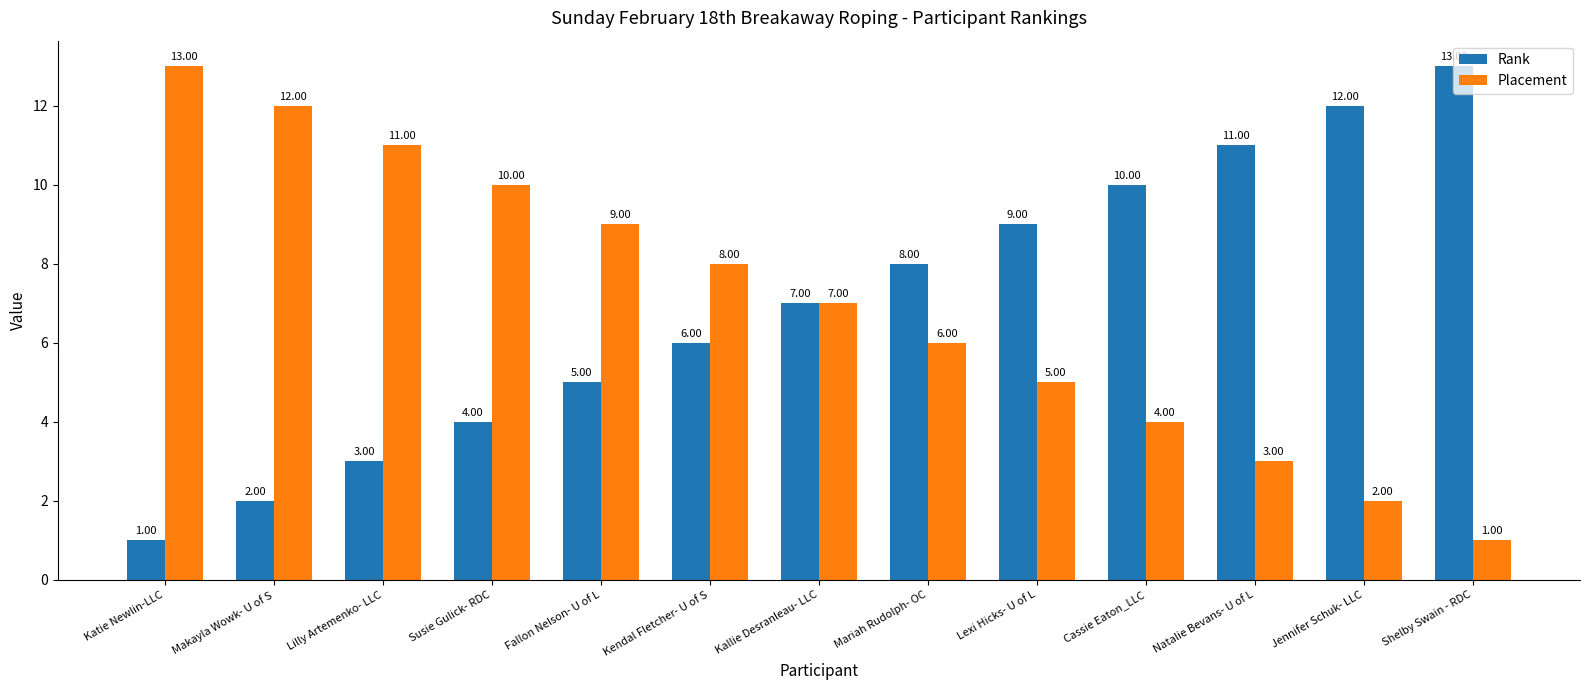

What is the spread (max minus min) of values at Natalie Bevans- U of L?

8